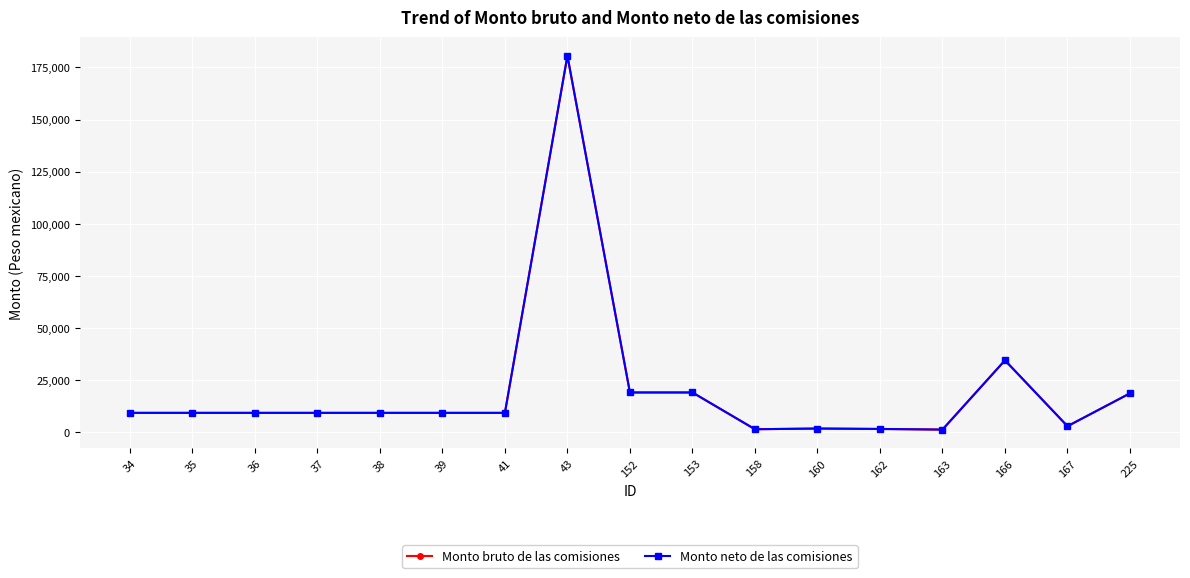

Where is Monto neto de las comisiones nearest to the value 90896?

166